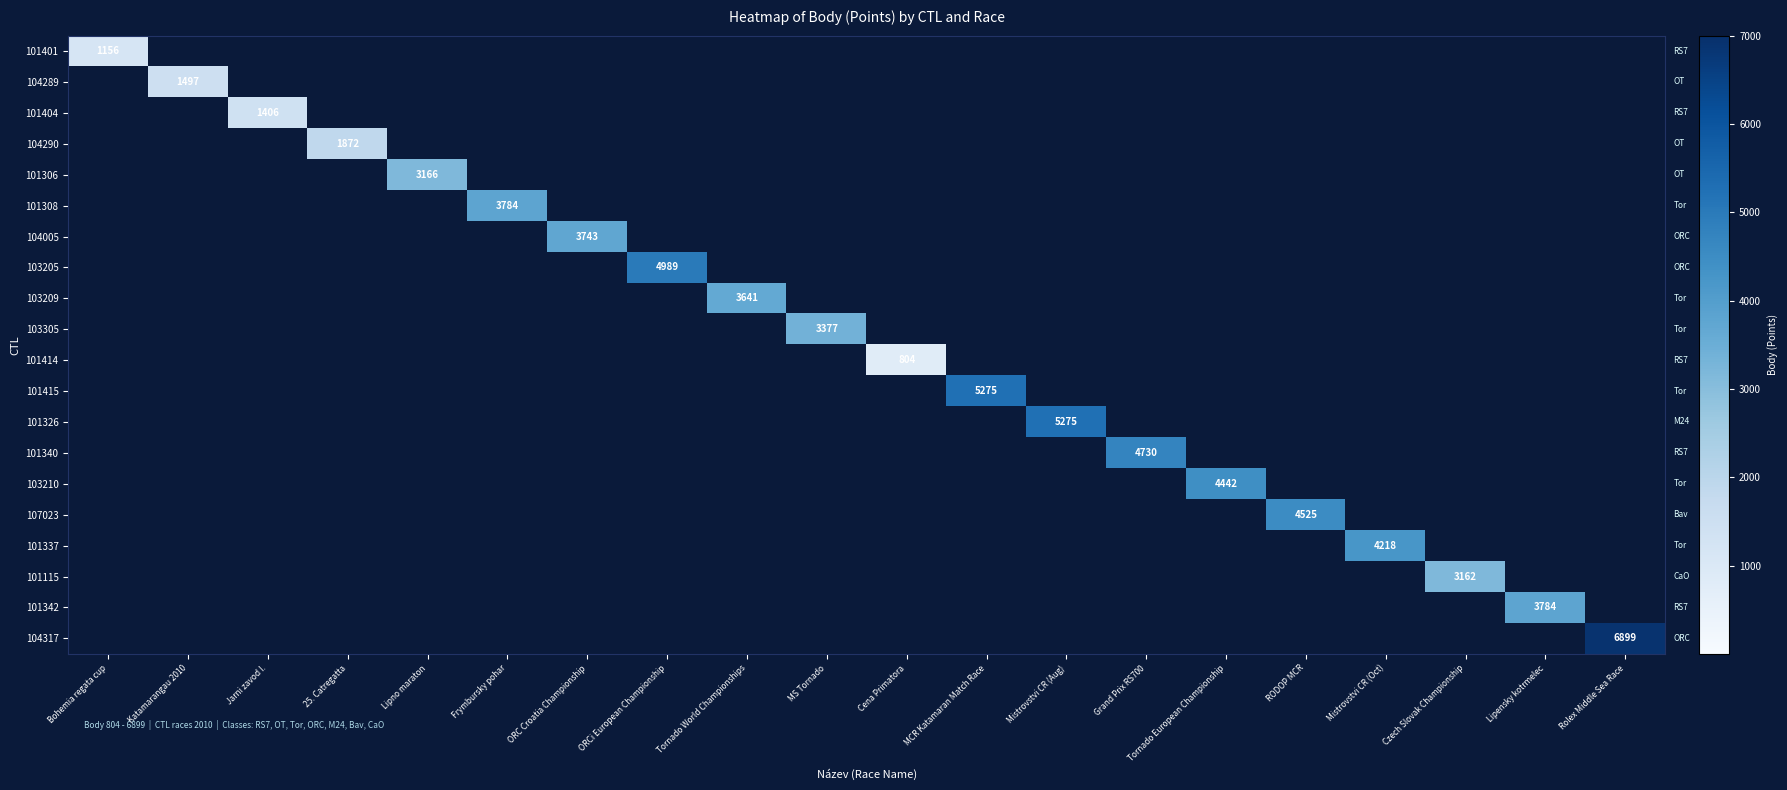

The 101326 series shows 3413 at Mistrovstvi CR (Aug). True or false?

False